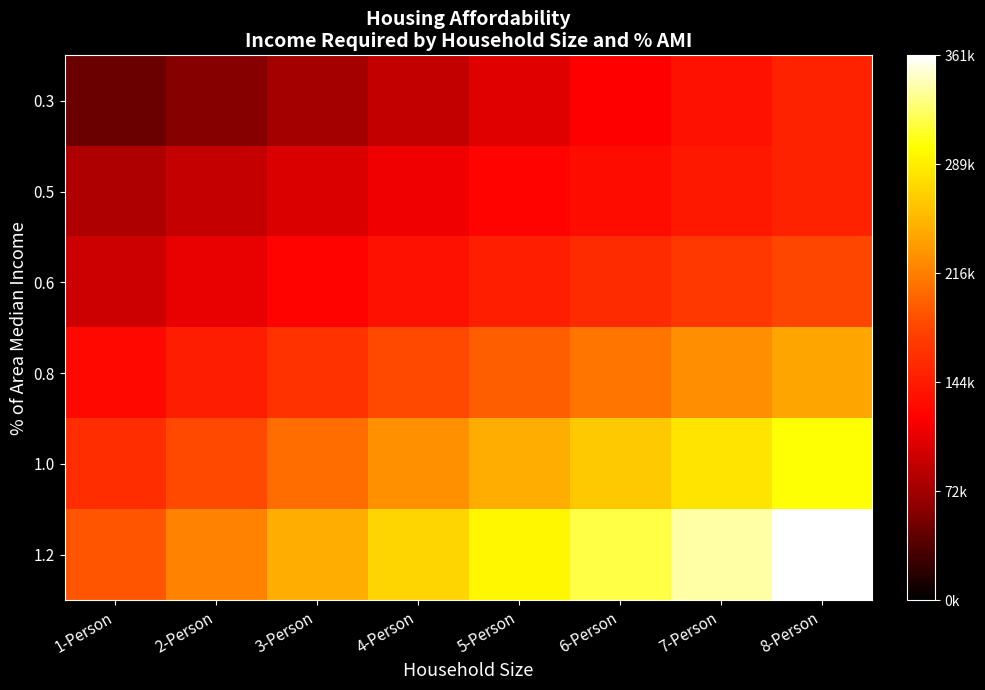

Which series has the largest range (max minus min)?

1.2